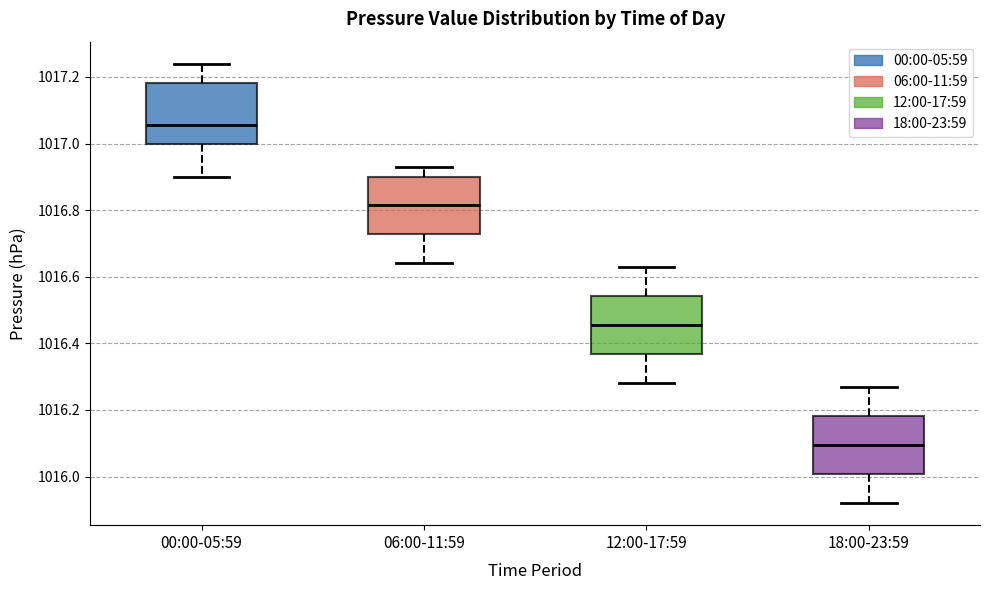

Reading left to right, transcribe this box plot: for each box, give where its median line is, the range the box spans, and where its two whiskers end, as read against the y-axis. The values are not printed on the chart, so give them approximately, as read against the axis.

00:00-05:59: median 1017.06, box 1017.00 to 1017.18, whiskers 1016.90 to 1017.24
06:00-11:59: median 1016.82, box 1016.72 to 1016.90, whiskers 1016.64 to 1016.94
12:00-17:59: median 1016.46, box 1016.36 to 1016.54, whiskers 1016.28 to 1016.64
18:00-23:59: median 1016.10, box 1016.00 to 1016.18, whiskers 1015.92 to 1016.28